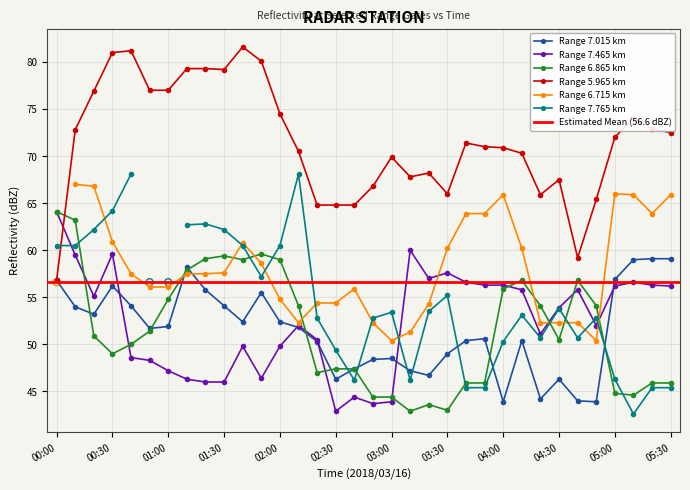

At which category does Range 7.015 km reach its first local peak?

00:30